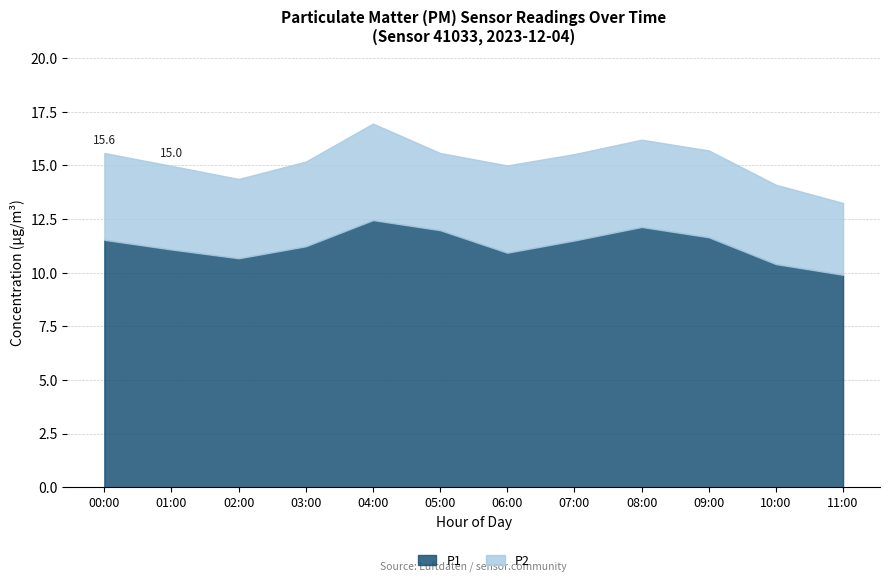

What is the spread (max minus min) of values at 01:00?

7.2